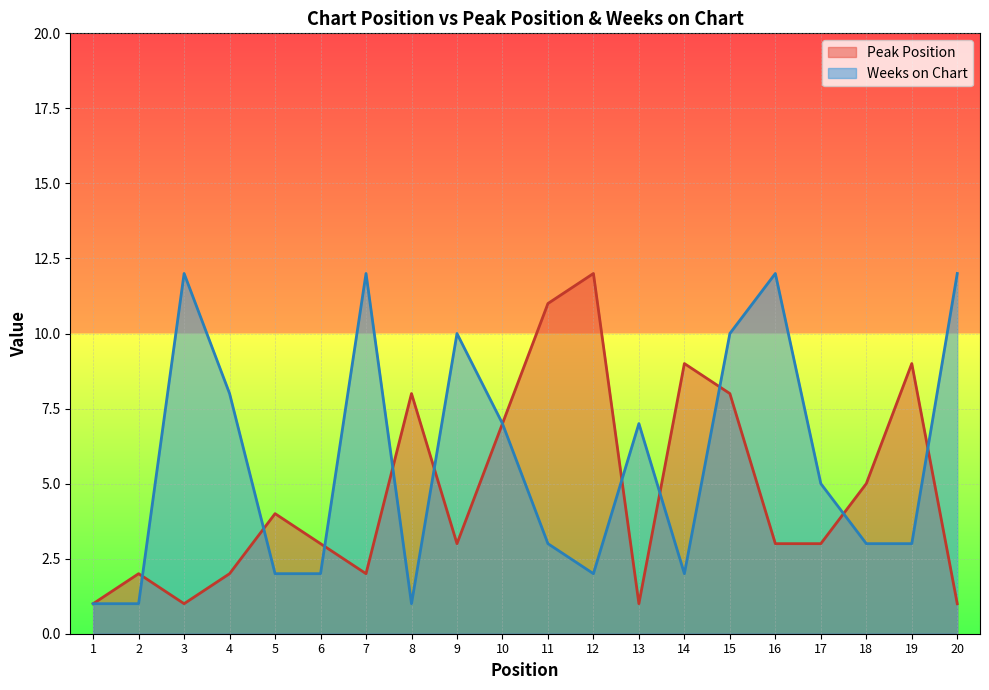

At which label is Weeks on Chart closest to 6?

10